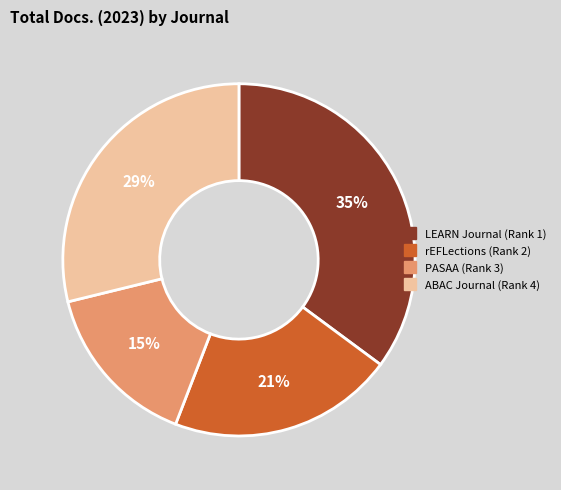

To the nearest percent, what is the average slice percentage?

25%